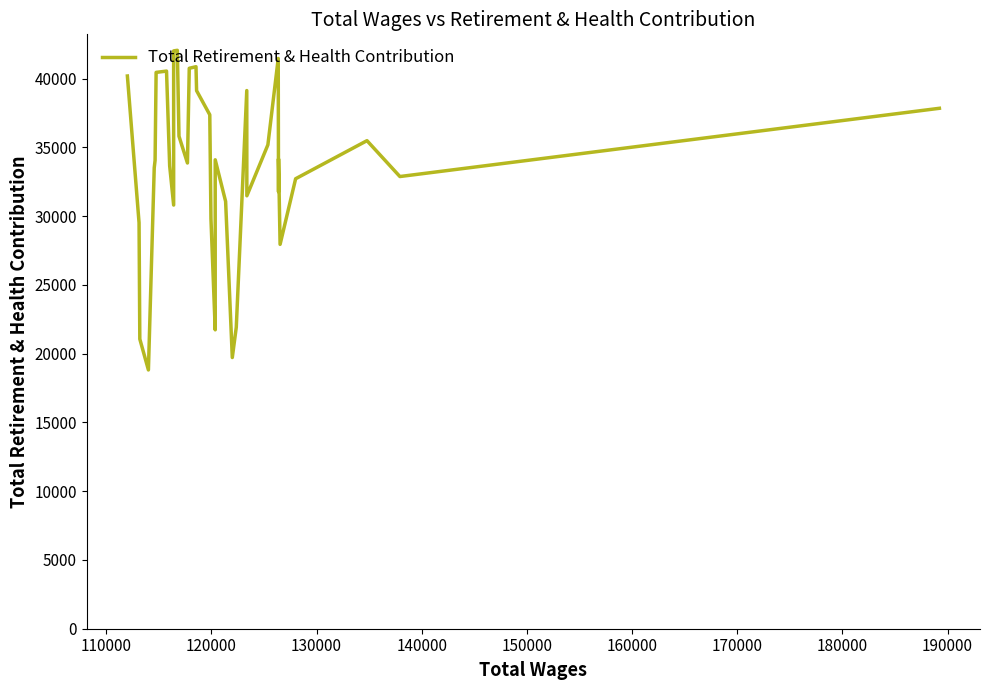

How many data points are less than 34093?

20